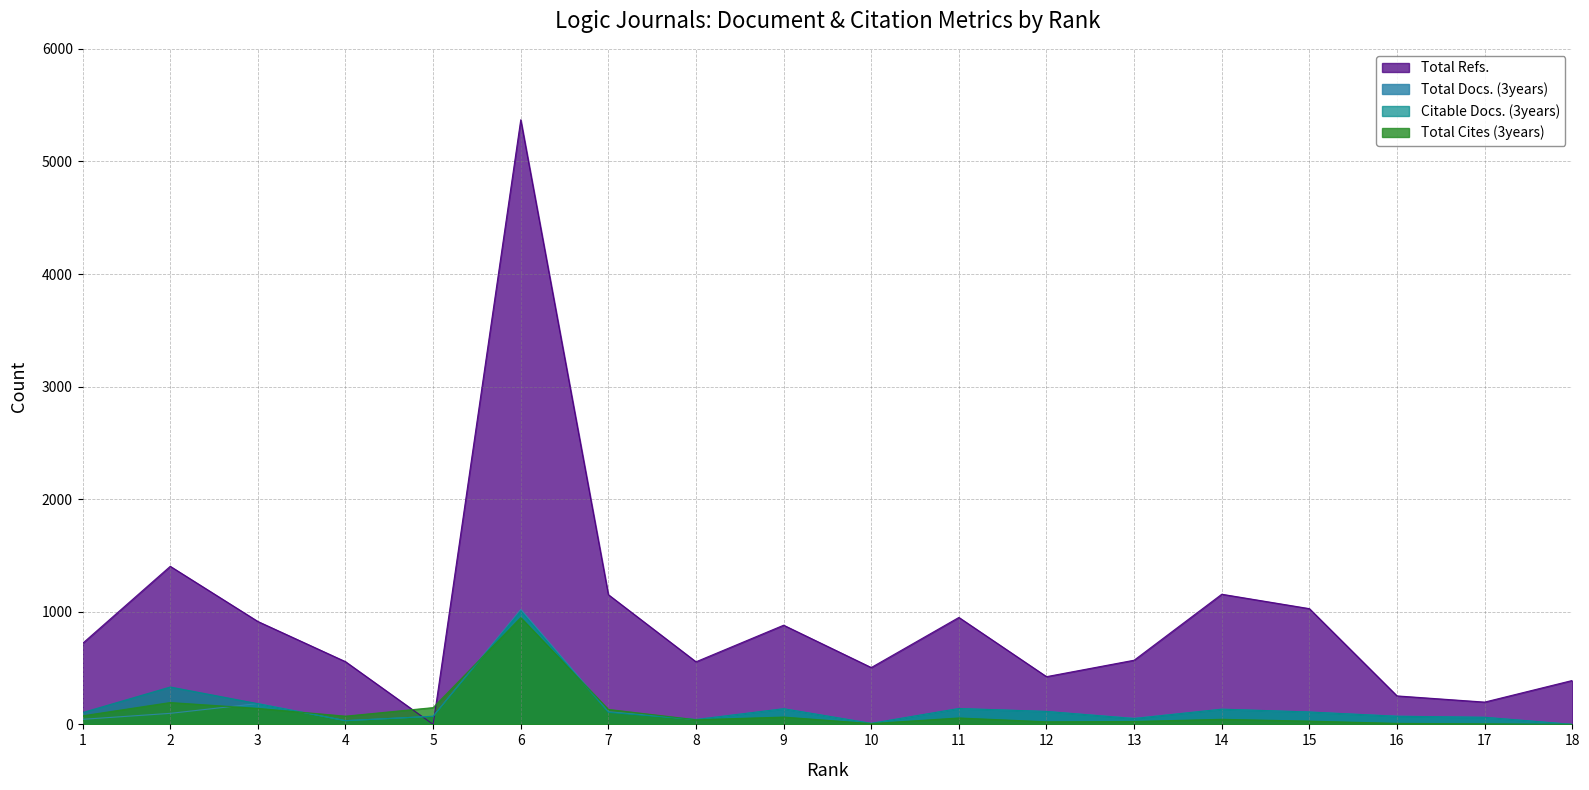

Between which two adjacent categories do Total Refs. and Total Cites (3years) first intersect?

4 and 5